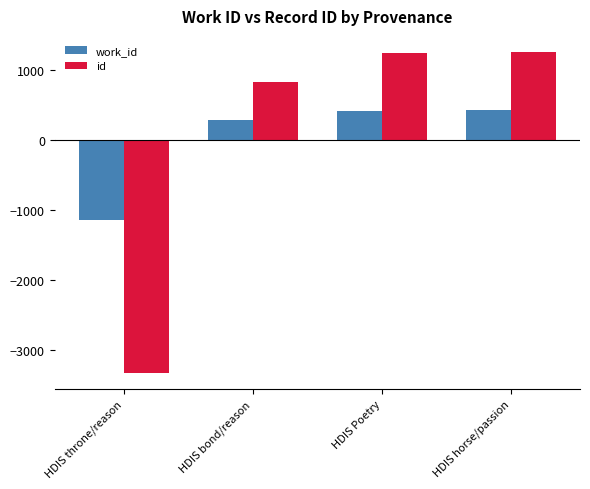

Rank the series by their maximum value, from lowest to highest.

work_id, id